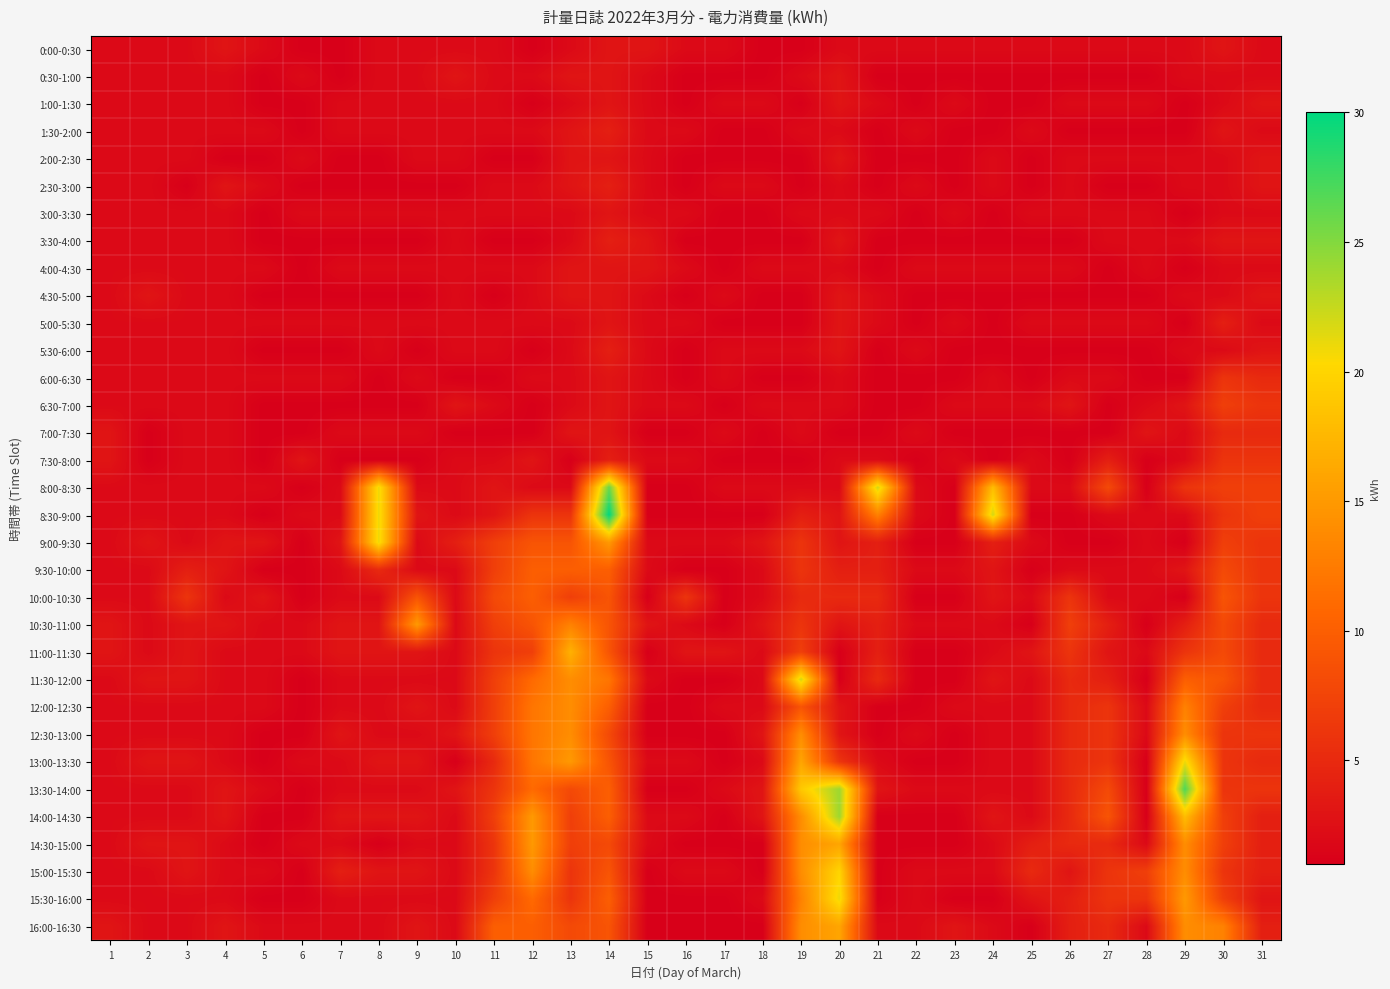

Reading left to right, extract all data points from this chart.

0:00-0:30: 1=2	2=2	3=2	4=3	5=2	6=1	7=1	8=2	9=2	10=2	11=2	12=1	13=2	14=3	15=3	16=2	17=2	18=1	19=1	20=2	21=2	22=2	23=2	24=2	25=2	26=2	27=2	28=2	29=2	30=3	31=2
0:30-1:00: 1=2	2=2	3=2	4=2	5=1	6=2	7=1	8=2	9=2	10=3	11=2	12=2	13=3	14=3	15=2	16=1	17=1	18=1	19=2	20=3	21=1	22=1	23=1	24=1	25=1	26=1	27=1	28=1	29=2	30=2	31=2
1:00-1:30: 1=2	2=2	3=2	4=2	5=1	6=1	7=2	8=2	9=2	10=2	11=2	12=1	13=2	14=3	15=2	16=1	17=2	18=2	19=1	20=3	21=2	22=1	23=2	24=1	25=1	26=2	27=2	28=2	29=1	30=2	31=3
1:30-2:00: 1=2	2=2	3=2	4=2	5=2	6=1	7=2	8=2	9=2	10=2	11=2	12=2	13=3	14=4	15=2	16=2	17=1	18=1	19=2	20=2	21=1	22=2	23=1	24=1	25=2	26=1	27=1	28=1	29=1	30=3	31=2
2:00-2:30: 1=2	2=2	3=2	4=1	5=1	6=2	7=1	8=1	9=2	10=2	11=1	12=1	13=3	14=3	15=2	16=1	17=1	18=1	19=1	20=3	21=1	22=1	23=1	24=2	25=1	26=2	27=2	28=2	29=2	30=2	31=3
2:30-3:00: 1=2	2=2	3=1	4=3	5=2	6=1	7=1	8=1	9=1	10=1	11=2	12=2	13=3	14=4	15=2	16=1	17=2	18=2	19=1	20=2	21=1	22=2	23=1	24=2	25=1	26=2	27=1	28=1	29=2	30=2	31=3
3:00-3:30: 1=2	2=2	3=2	4=2	5=1	6=2	7=2	8=2	9=2	10=2	11=2	12=2	13=2	14=3	15=2	16=2	17=1	18=1	19=2	20=2	21=2	22=1	23=2	24=1	25=2	26=2	27=2	28=2	29=1	30=2	31=2
3:30-4:00: 1=2	2=2	3=2	4=2	5=1	6=1	7=1	8=1	9=1	10=2	11=1	12=1	13=2	14=4	15=3	16=1	17=1	18=1	19=1	20=3	21=1	22=1	23=1	24=1	25=1	26=1	27=2	28=2	29=2	30=3	31=3
4:00-4:30: 1=2	2=2	3=2	4=2	5=2	6=1	7=2	8=2	9=2	10=2	11=2	12=2	13=3	14=3	15=3	16=2	17=1	18=2	19=2	20=2	21=1	22=2	23=2	24=2	25=2	26=2	27=1	28=2	29=1	30=2	31=2
4:30-5:00: 1=2	2=3	3=2	4=2	5=1	6=1	7=1	8=1	9=1	10=2	11=1	12=2	13=3	14=3	15=2	16=1	17=2	18=1	19=1	20=3	21=2	22=1	23=1	24=1	25=1	26=1	27=1	28=1	29=2	30=2	31=3
5:00-5:30: 1=2	2=2	3=2	4=2	5=2	6=2	7=2	8=2	9=2	10=2	11=2	12=2	13=2	14=3	15=2	16=2	17=1	18=1	19=1	20=3	21=2	22=1	23=2	24=1	25=2	26=2	27=2	28=2	29=1	30=4	31=2
5:30-6:00: 1=2	2=2	3=2	4=2	5=1	6=1	7=1	8=2	9=1	10=2	11=2	12=1	13=2	14=4	15=2	16=1	17=2	18=2	19=2	20=3	21=1	22=2	23=1	24=1	25=1	26=1	27=1	28=1	29=2	30=2	31=3
6:00-6:30: 1=2	2=2	3=2	4=2	5=2	6=2	7=2	8=1	9=2	10=1	11=1	12=2	13=2	14=3	15=2	16=1	17=2	18=1	19=1	20=2	21=1	22=1	23=1	24=2	25=1	26=2	27=2	28=1	29=1	30=6	31=5
6:30-7:00: 1=2	2=2	3=2	4=2	5=1	6=1	7=1	8=1	9=1	10=3	11=2	12=1	13=2	14=3	15=2	16=2	17=1	18=2	19=2	20=2	21=1	22=1	23=2	24=2	25=2	26=3	27=1	28=2	29=3	30=7	31=6
7:00-7:30: 1=3	2=1	3=2	4=2	5=1	6=1	7=2	8=2	9=2	10=1	11=1	12=1	13=3	14=3	15=1	16=1	17=2	18=1	19=2	20=1	21=1	22=2	23=1	24=1	25=1	26=1	27=1	28=3	29=2	30=5	31=5
7:30-8:00: 1=3	2=1	3=2	4=2	5=1	6=3	7=1	8=1	9=1	10=2	11=2	12=3	13=1	14=4	15=2	16=2	17=1	18=1	19=1	20=2	21=2	22=1	23=2	24=1	25=2	26=1	27=4	28=1	29=2	30=6	31=6
8:00-8:30: 1=2	2=2	3=2	4=2	5=2	6=1	7=2	8=21	9=2	10=2	11=3	12=2	13=2	14=26	15=1	16=1	17=2	18=2	19=2	20=2	21=22	22=2	23=1	24=18	25=2	26=2	27=8	28=1	29=6	30=7	31=7
8:30-9:00: 1=2	2=2	3=2	4=2	5=1	6=2	7=2	8=21	9=3	10=2	11=3	12=6	13=6	14=30	15=1	16=1	17=1	18=1	19=4	20=3	21=13	22=2	23=1	24=22	25=1	26=1	27=2	28=2	29=2	30=6	31=7
9:00-9:30: 1=2	2=3	3=2	4=3	5=3	6=1	7=3	8=21	9=2	10=4	11=7	12=9	13=9	14=15	15=2	16=2	17=2	18=3	19=6	20=3	21=4	22=1	23=1	24=4	25=2	26=1	27=1	28=2	29=1	30=7	31=6
9:30-10:00: 1=2	2=2	3=4	4=3	5=1	6=1	7=2	8=5	9=2	10=2	11=7	12=10	13=10	14=10	15=2	16=1	17=1	18=2	19=6	20=4	21=4	22=2	23=2	24=3	25=1	26=2	27=2	28=2	29=3	30=8	31=6
10:00-10:30: 1=2	2=2	3=6	4=2	5=3	6=1	7=2	8=2	9=9	10=2	11=8	12=10	13=7	14=9	15=1	16=6	17=1	18=2	19=5	20=5	21=5	22=1	23=1	24=3	25=2	26=6	27=2	28=2	29=1	30=9	31=6
10:30-11:00: 1=3	2=2	3=3	4=3	5=2	6=2	7=3	8=3	9=15	10=2	11=7	12=9	13=13	14=9	15=3	16=2	17=1	18=3	19=6	20=3	21=4	22=2	23=2	24=2	25=1	26=7	27=4	28=1	29=4	30=8	31=5
11:00-11:30: 1=3	2=2	3=3	4=2	5=2	6=2	7=3	8=3	9=3	10=2	11=6	12=7	13=17	14=9	15=1	16=3	17=3	18=2	19=7	20=1	21=4	22=1	23=1	24=2	25=3	26=6	27=3	28=2	29=6	30=8	31=5
11:30-12:00: 1=2	2=3	3=3	4=2	5=2	6=1	7=2	8=2	9=2	10=2	11=7	12=11	13=14	14=12	15=2	16=1	17=1	18=2	19=22	20=1	21=5	22=1	23=1	24=3	25=2	26=5	27=4	28=1	29=10	30=9	31=5
12:00-12:30: 1=2	2=2	3=2	4=2	5=2	6=1	7=2	8=2	9=3	10=2	11=7	12=12	13=14	14=10	15=1	16=1	17=2	18=2	19=9	20=3	21=1	22=1	23=2	24=2	25=2	26=5	27=6	28=2	29=13	30=7	31=5
12:30-13:00: 1=2	2=2	3=2	4=2	5=1	6=1	7=3	8=2	9=2	10=3	11=7	12=12	13=14	14=8	15=1	16=1	17=1	18=3	19=14	20=3	21=1	22=2	23=1	24=2	25=2	26=5	27=6	28=2	29=14	30=6	31=6
13:00-13:30: 1=2	2=3	3=3	4=2	5=1	6=2	7=2	8=3	9=3	10=1	11=5	12=12	13=15	14=9	15=2	16=2	17=1	18=2	19=16	20=6	21=2	22=1	23=1	24=2	25=2	26=5	27=6	28=1	29=21	30=6	31=5
13:30-14:00: 1=2	2=2	3=2	4=3	5=2	6=1	7=2	8=2	9=2	10=3	11=6	12=11	13=8	14=10	15=1	16=1	17=2	18=3	19=19	20=24	21=3	22=2	23=2	24=2	25=2	26=5	27=8	28=1	29=27	30=6	31=6
14:00-14:30: 1=2	2=2	3=2	4=3	5=1	6=1	7=3	8=3	9=3	10=2	11=7	12=15	13=7	14=10	15=2	16=2	17=1	18=3	19=14	20=24	21=1	22=1	23=1	24=3	25=2	26=5	27=9	28=1	29=18	30=7	31=4
14:30-15:00: 1=2	2=3	3=3	4=2	5=1	6=2	7=2	8=1	9=2	10=2	11=6	12=15	13=7	14=8	15=2	16=1	17=1	18=1	19=14	20=16	21=1	22=1	23=1	24=2	25=4	26=5	27=5	28=2	29=14	30=7	31=4
15:00-15:30: 1=2	2=2	3=3	4=2	5=2	6=1	7=4	8=3	9=3	10=2	11=6	12=14	13=6	14=9	15=1	16=2	17=2	18=1	19=14	20=20	21=1	22=2	23=2	24=2	25=5	26=3	27=6	28=7	29=14	30=6	31=4
15:30-16:00: 1=2	2=2	3=2	4=2	5=1	6=1	7=2	8=2	9=2	10=2	11=7	12=11	13=6	14=10	15=1	16=1	17=1	18=2	19=13	20=21	21=1	22=2	23=1	24=1	25=3	26=4	27=6	28=6	29=15	30=7	31=3
16:00-16:30: 1=3	2=2	3=2	4=3	5=2	6=2	7=2	8=2	9=3	10=2	11=10	12=10	13=8	14=9	15=1	16=1	17=1	18=1	19=14	20=16	21=2	22=2	23=3	24=2	25=1	26=4	27=5	28=2	29=14	30=13	31=4